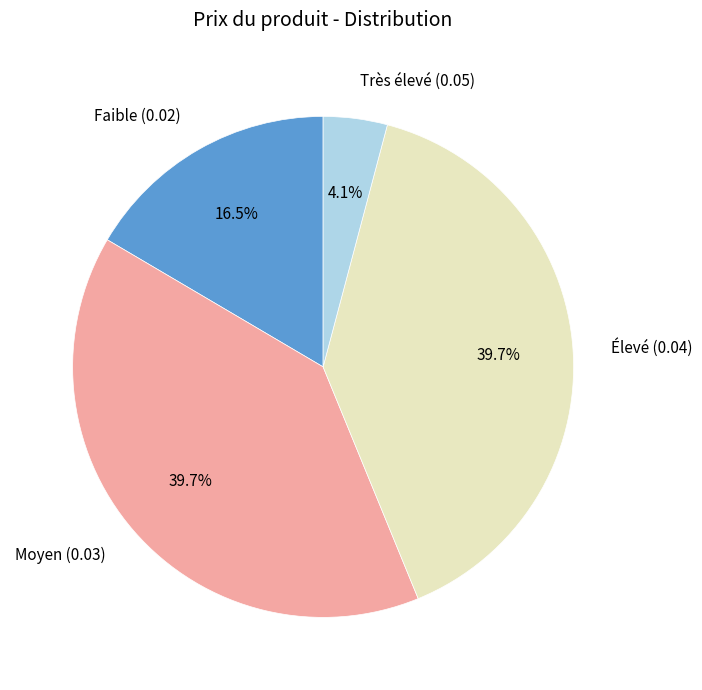

To the nearest percent, what is the difference between the largest and smallest slice percentages?

36%